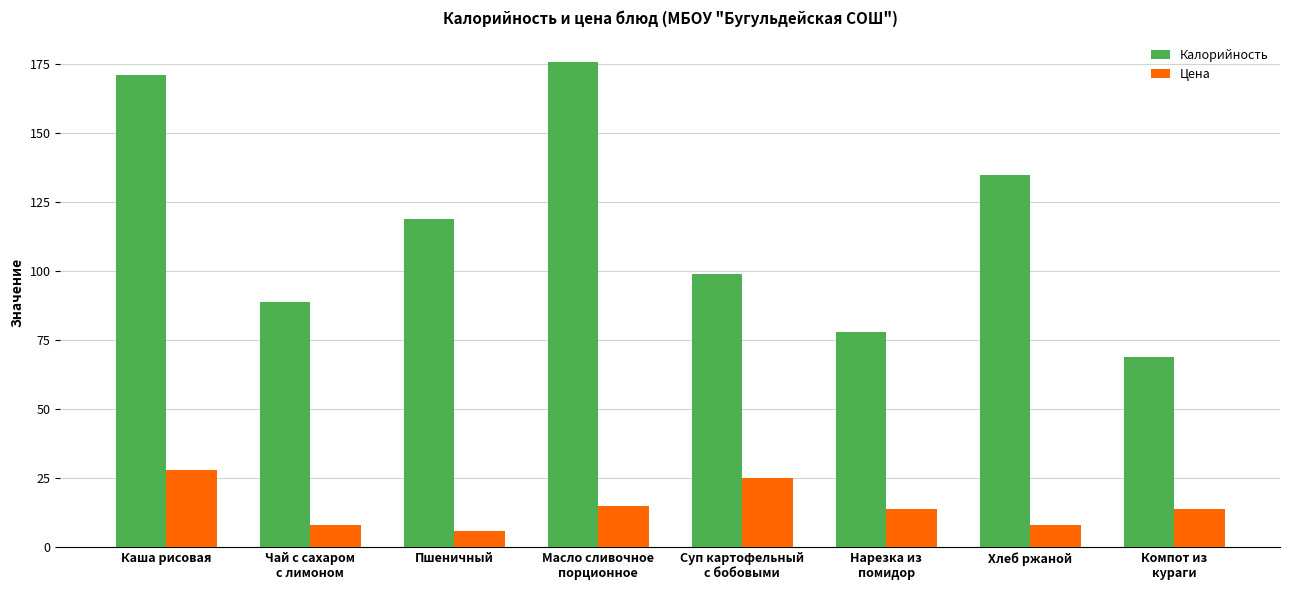

Count the number of categories in the chart.

8